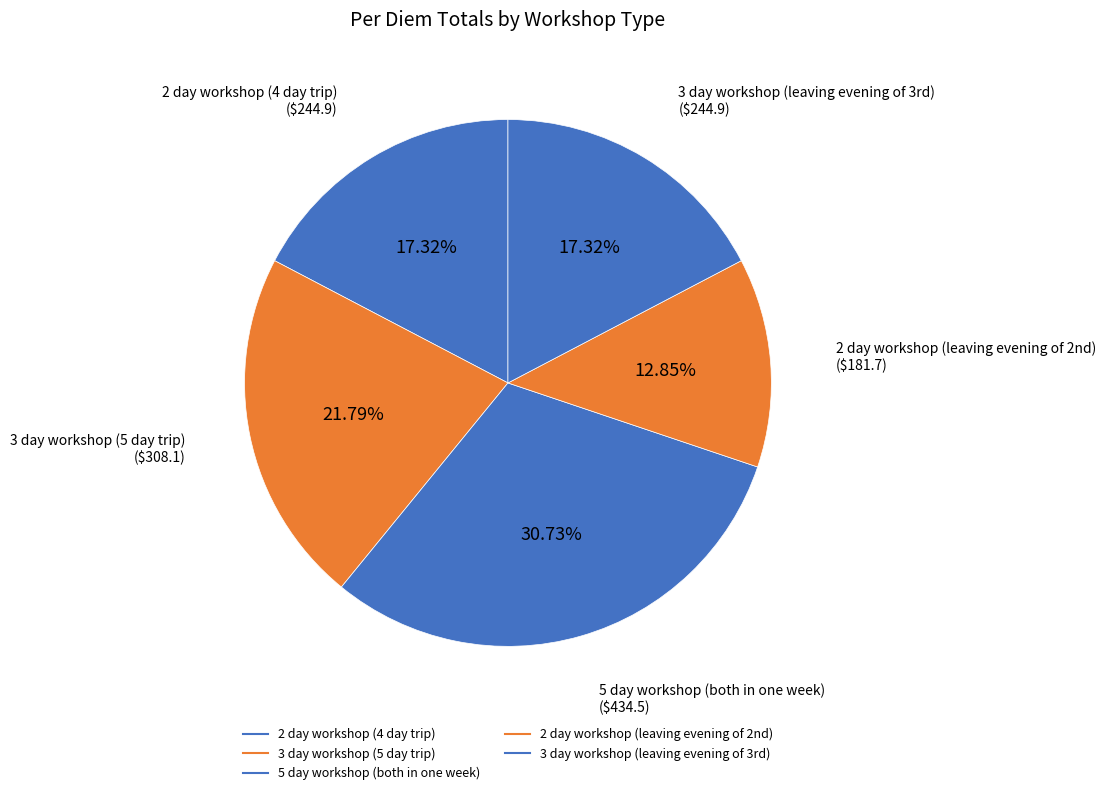

What is the largest slice in the pie chart?

5 day workshop (both in one week)